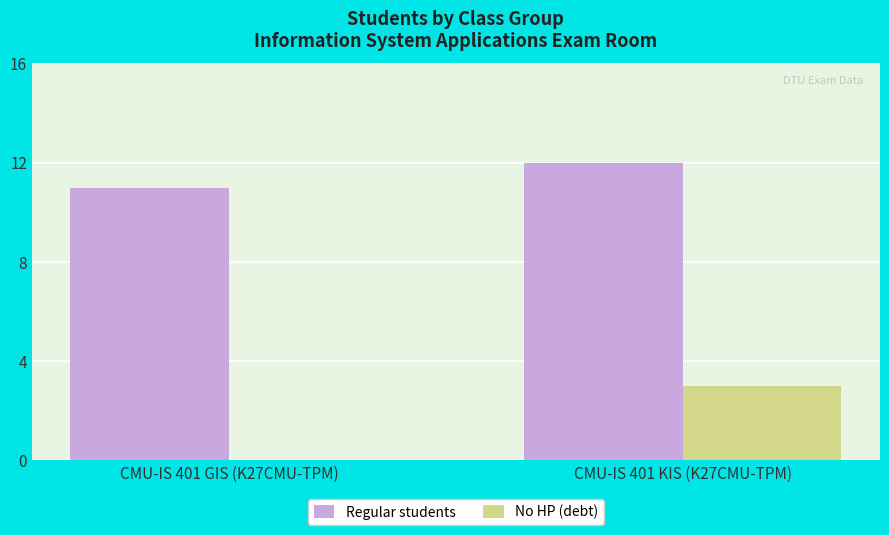

What is the sum of all Regular students values?

23